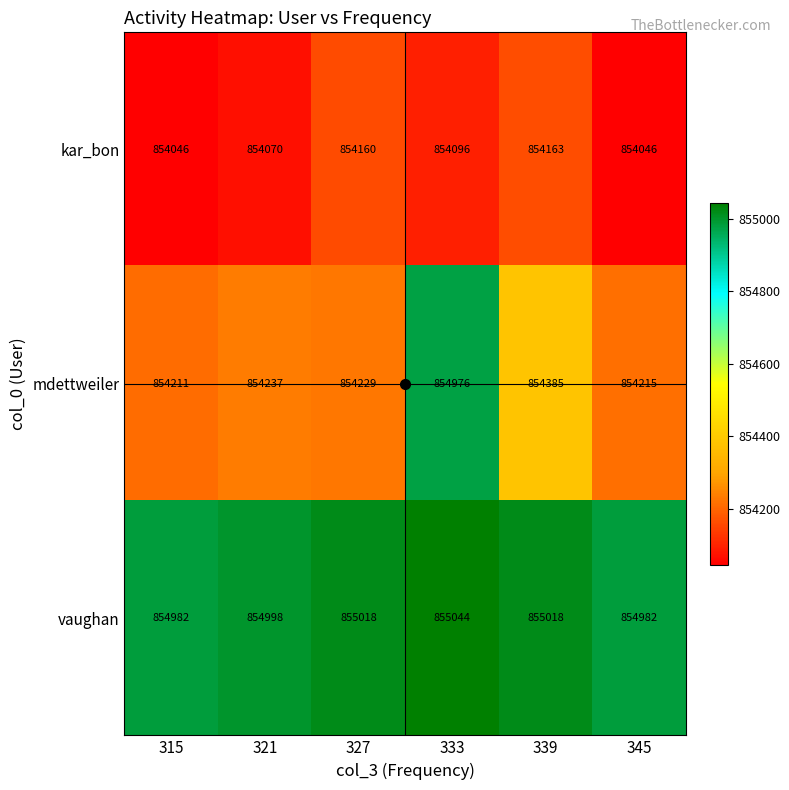

Rank the series by their maximum value, from lowest to highest.

kar_bon, mdettweiler, vaughan